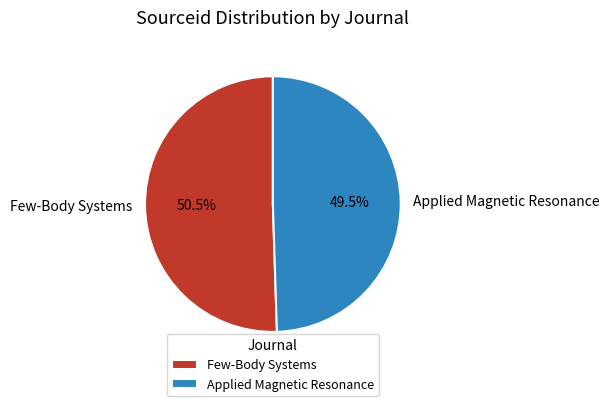

Combined, do Few-Body Systems and Applied Magnetic Resonance account for over 50%?

Yes